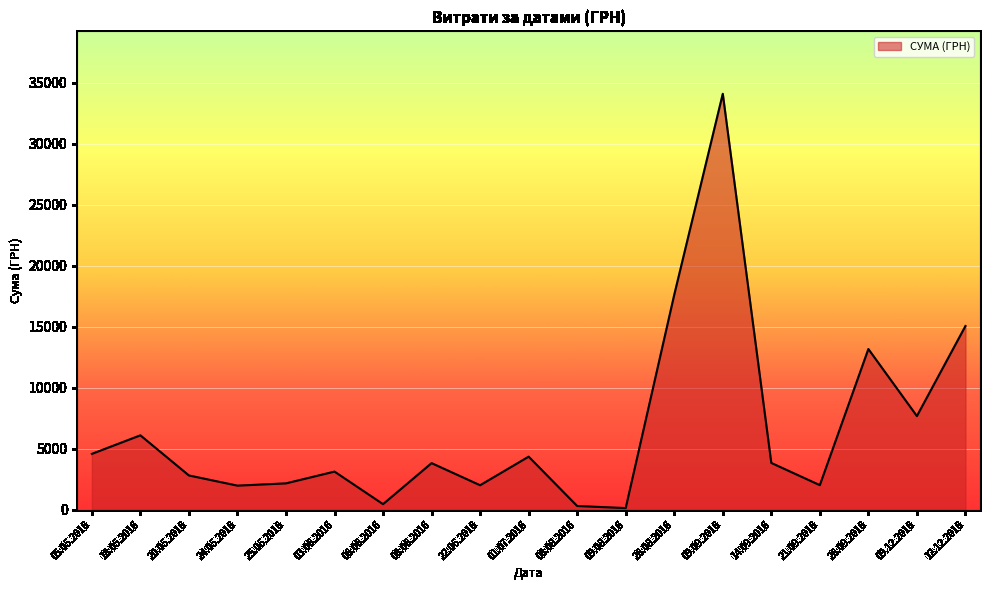

Where is the data nearest to the value 17110?

26.08.2016